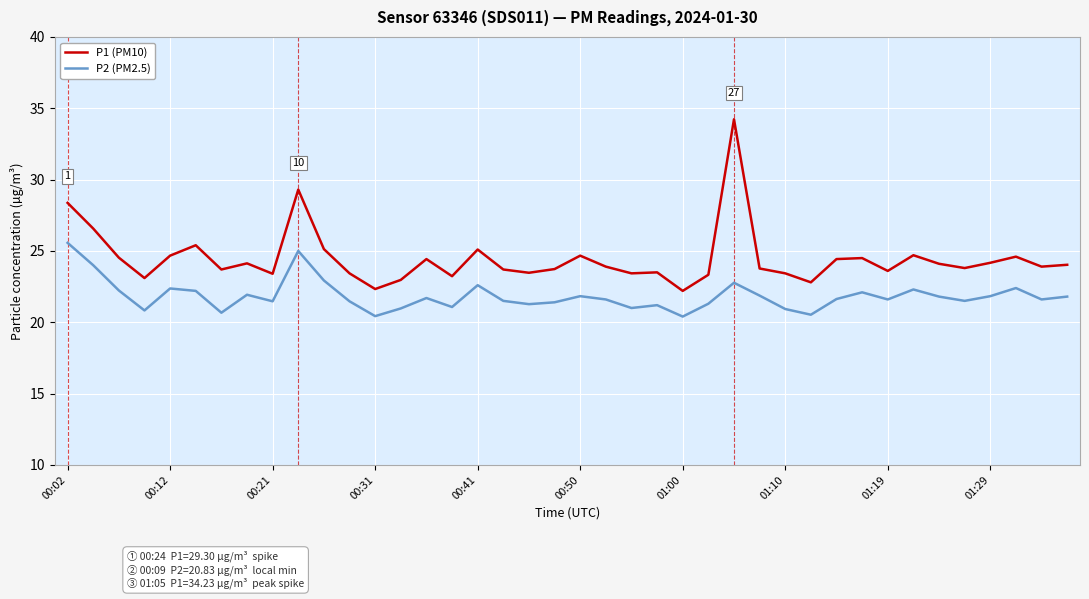

What are all the series names shown in the legend?

P1 (PM10), P2 (PM2.5)